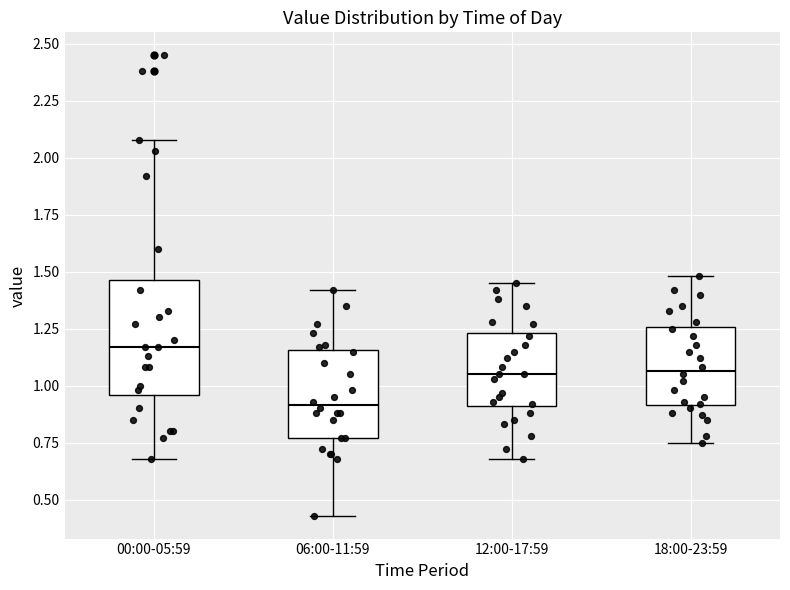

Which box's median line is the lowest?

06:00-11:59